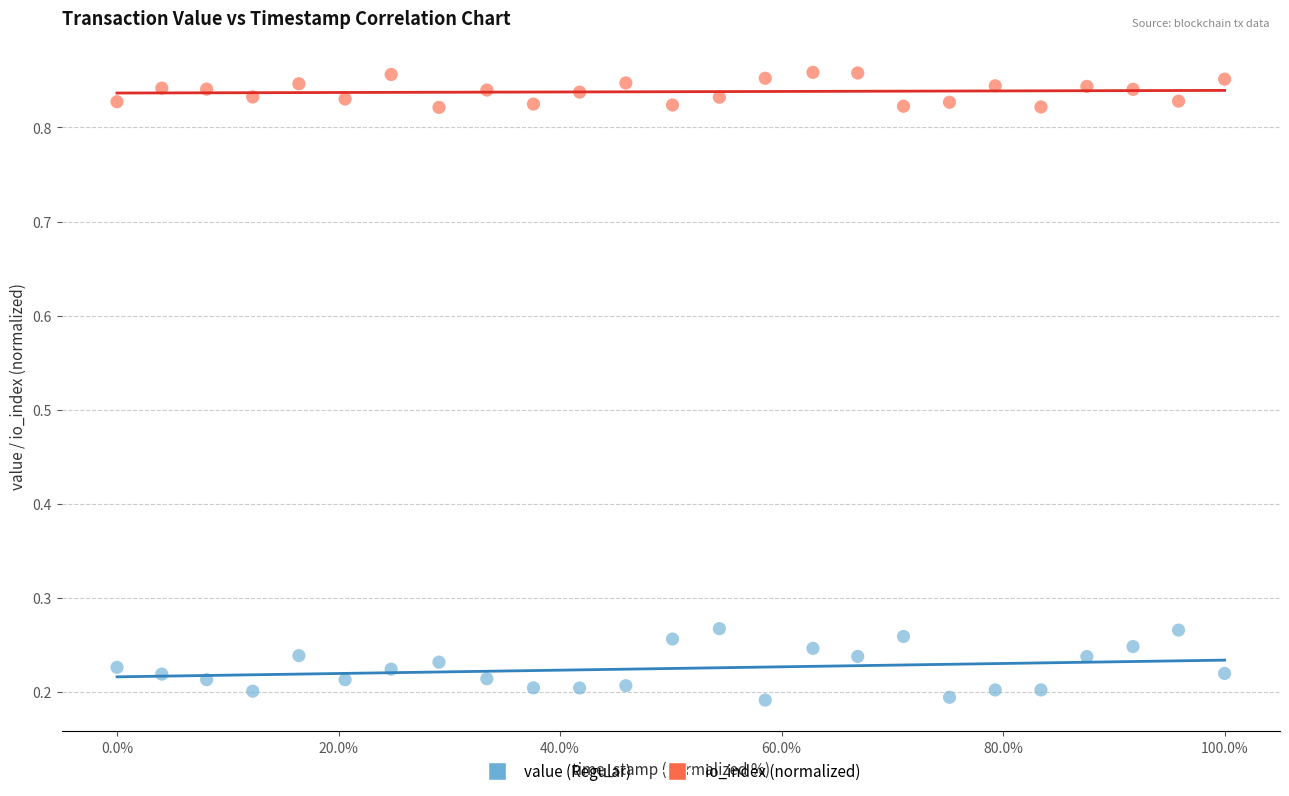

Which series has the largest Y range (max minus min)?

value (Regular)